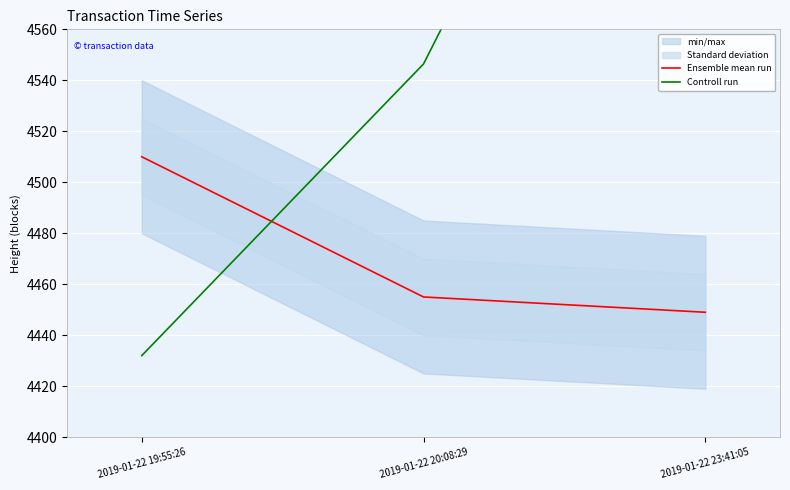

What is the value of the Controll run point at the 2nd from the left?

4546.4